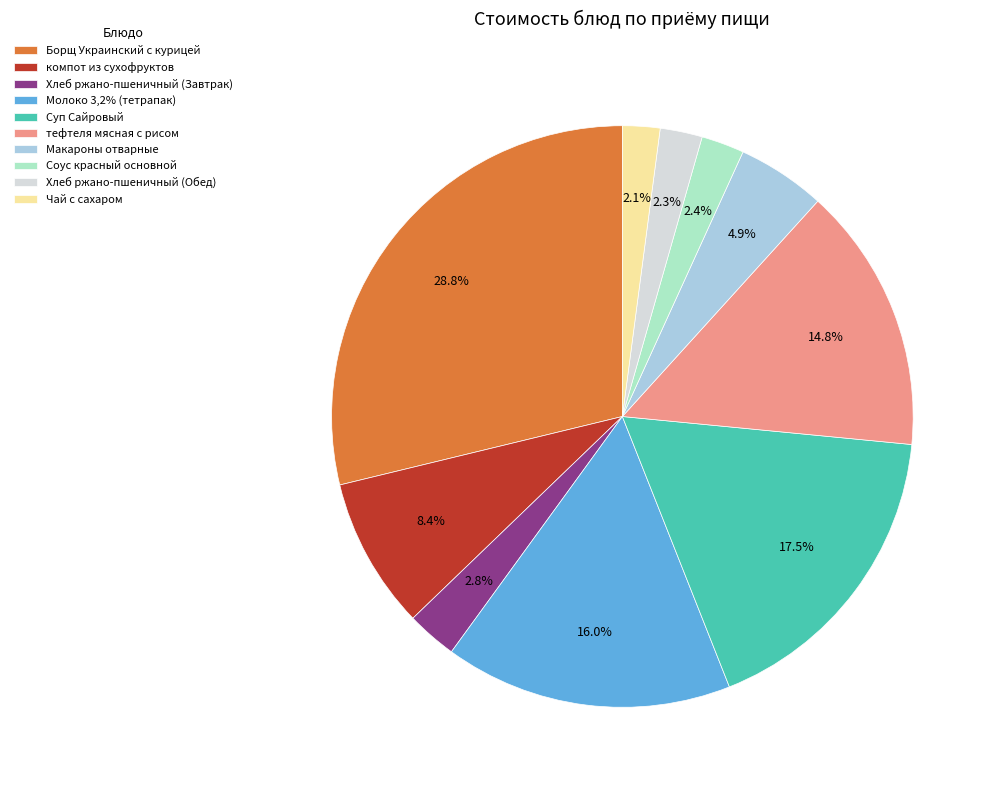

How many segments does this pie chart have?

10